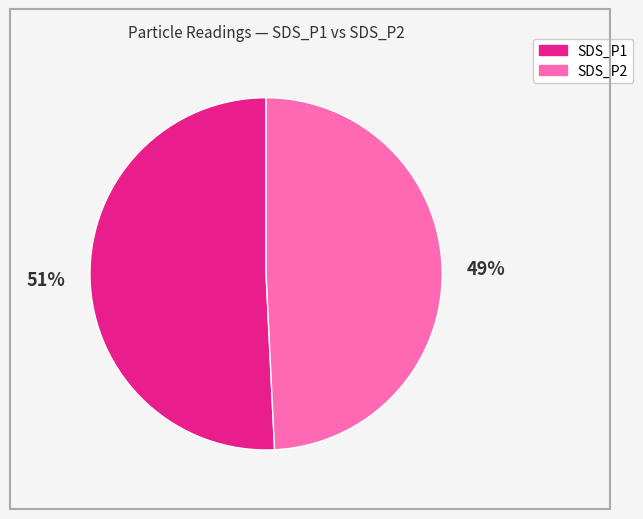

Is there any slice that represents more than half of the pie?

Yes